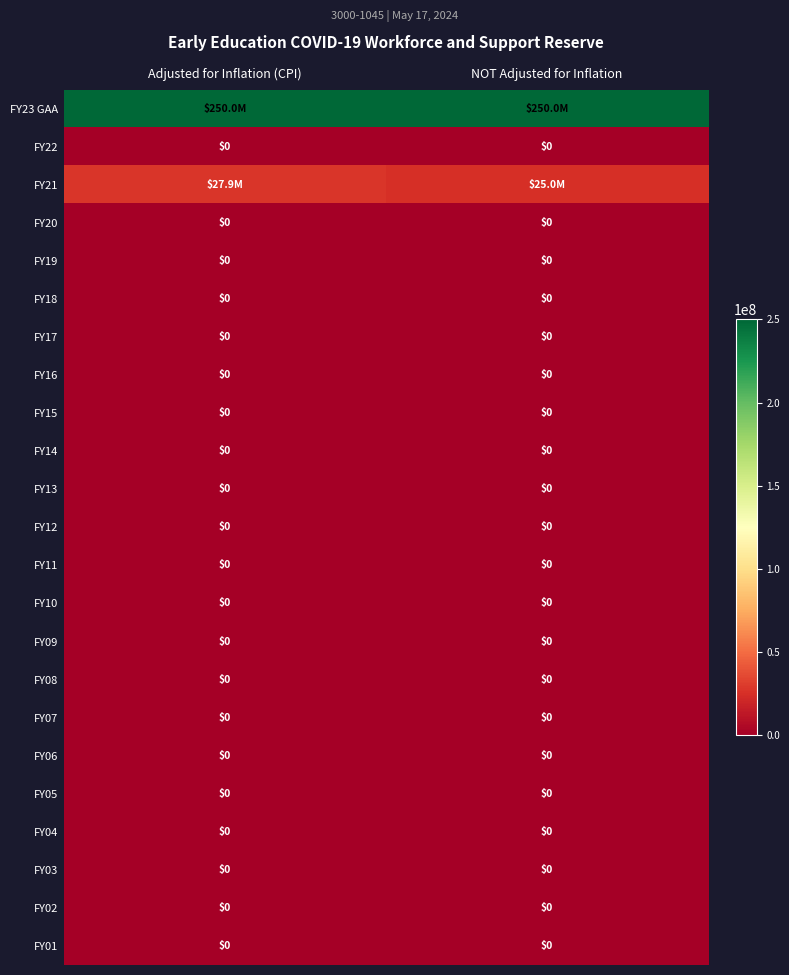

At which category is the sum across all series the highest?

Adjusted for Inflation (CPI)